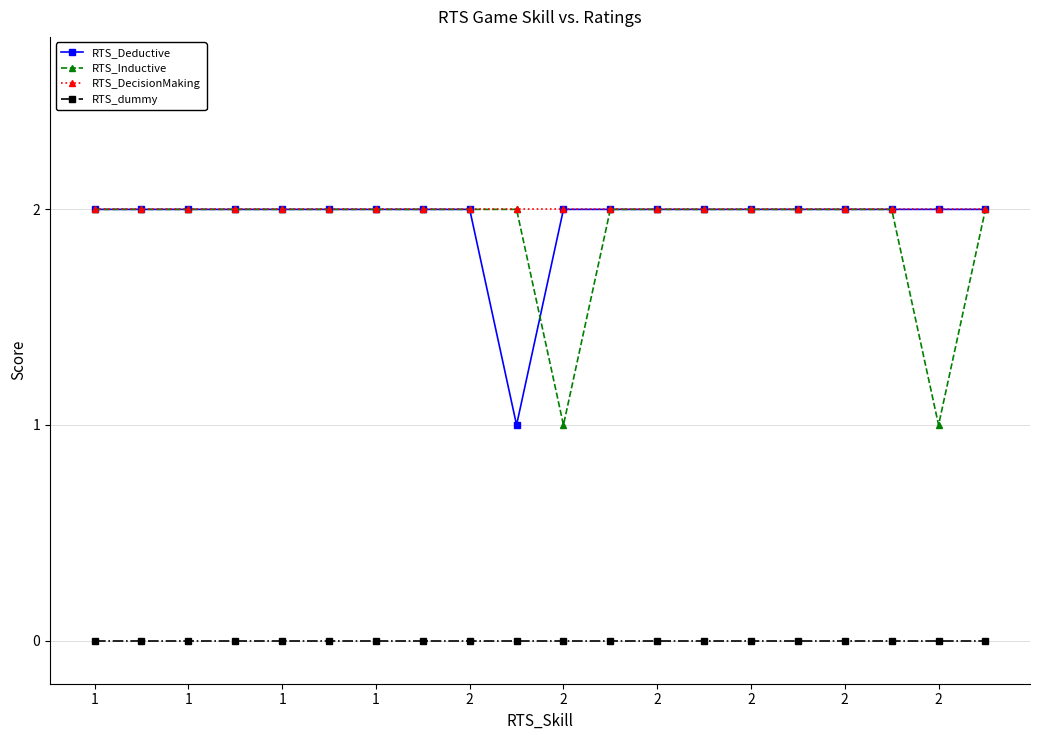

True or false: RTS_dummy and RTS_DecisionMaking cross at least once.

False